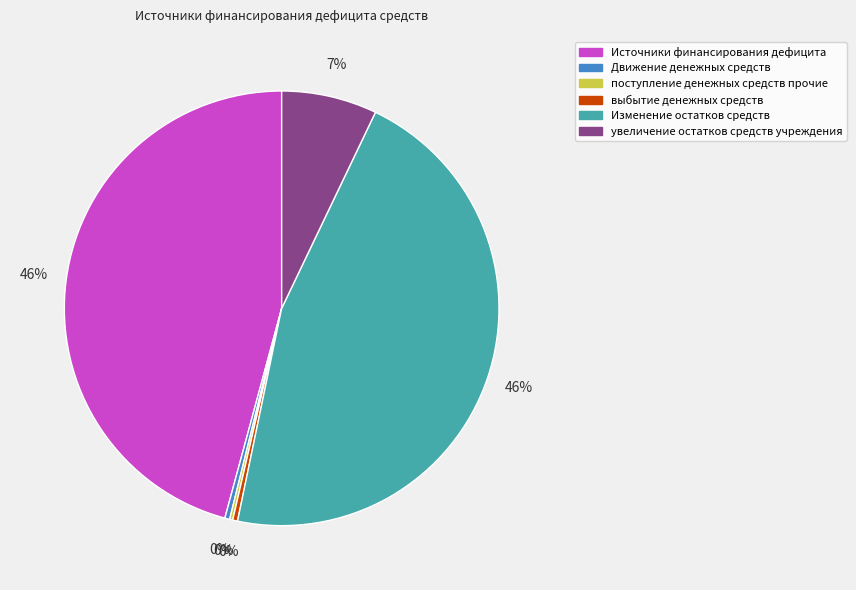

Which has a higher value, Источники финансирования дефицита or увеличение остатков средств учреждения?

Источники финансирования дефицита